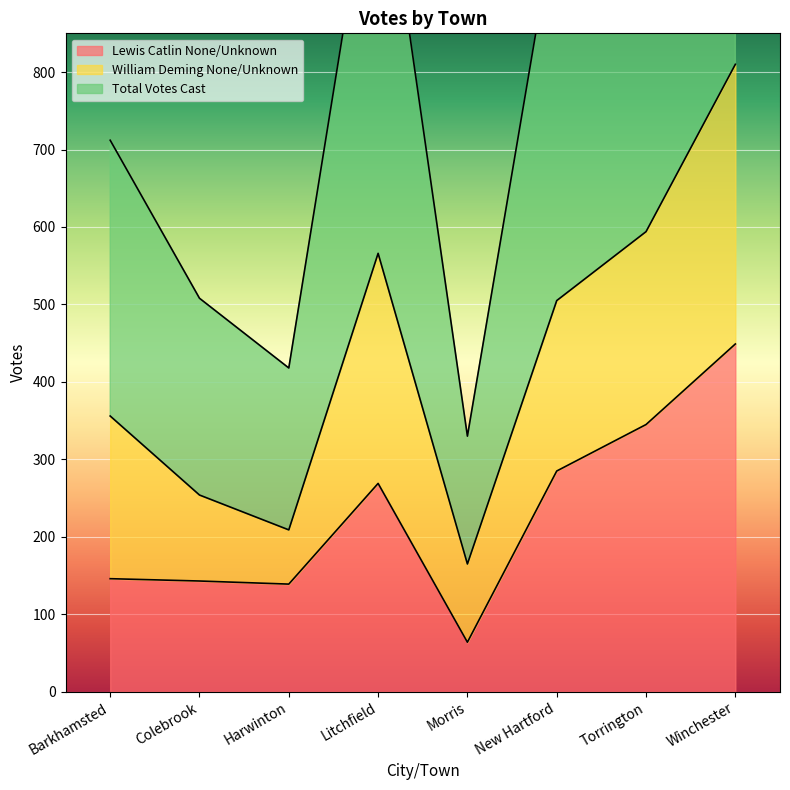

The value of Lewis Catlin None/Unknown at Winchester is 132. True or false?

False